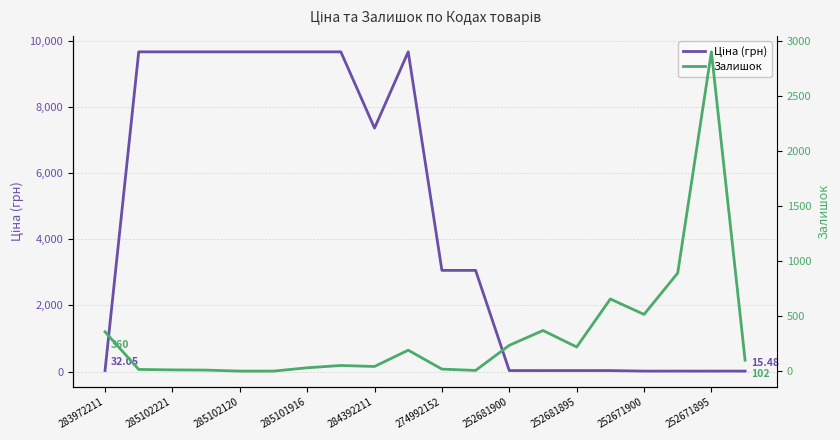

What is the approximate value of Залишок at 252671900?

518.0